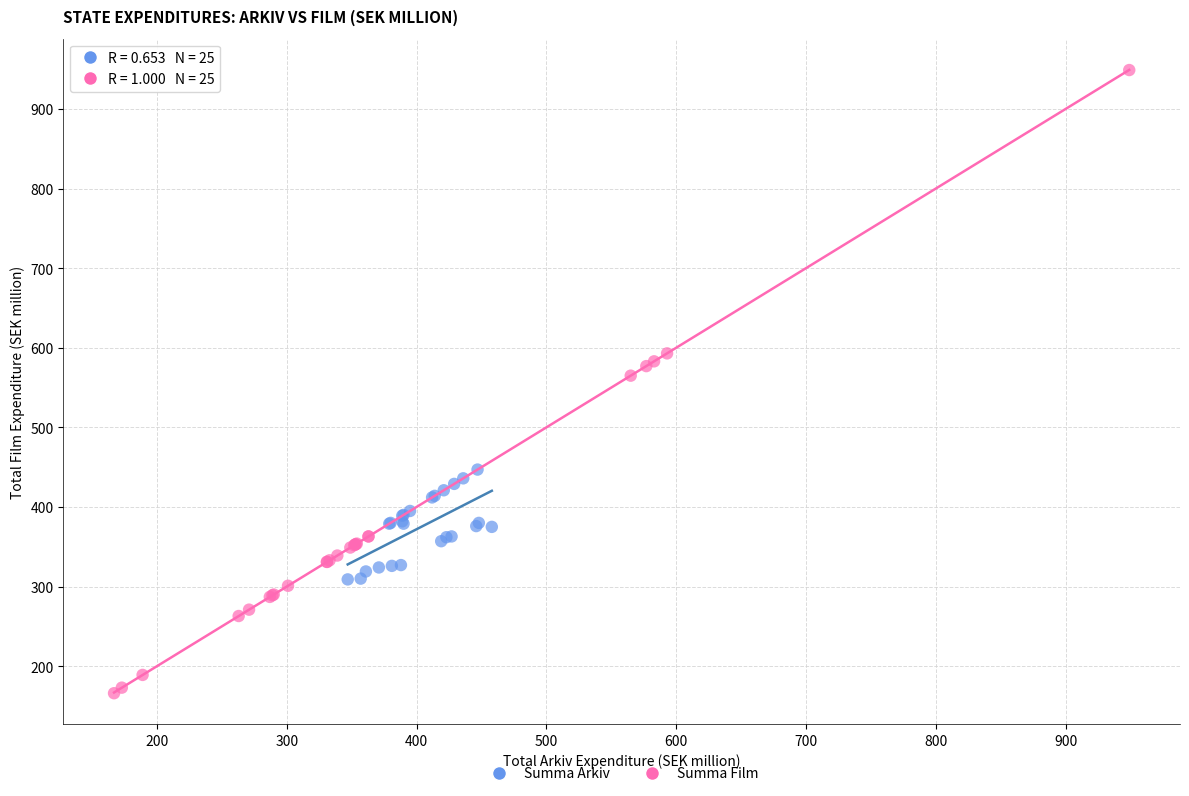

Which series has the widest spread of Y values?

Summa Film